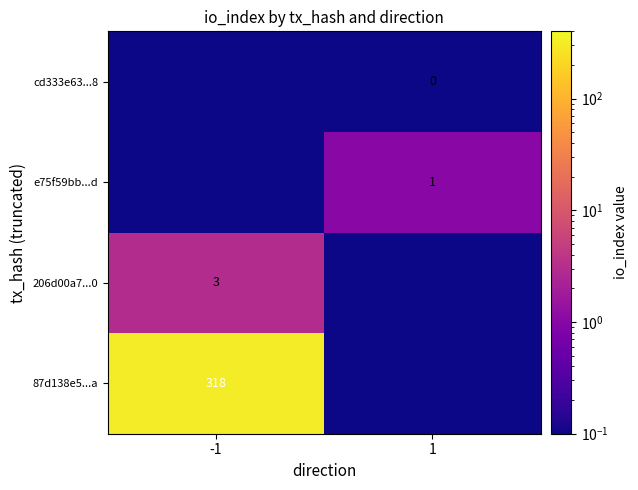

At which category is the sum across all series the highest?

-1